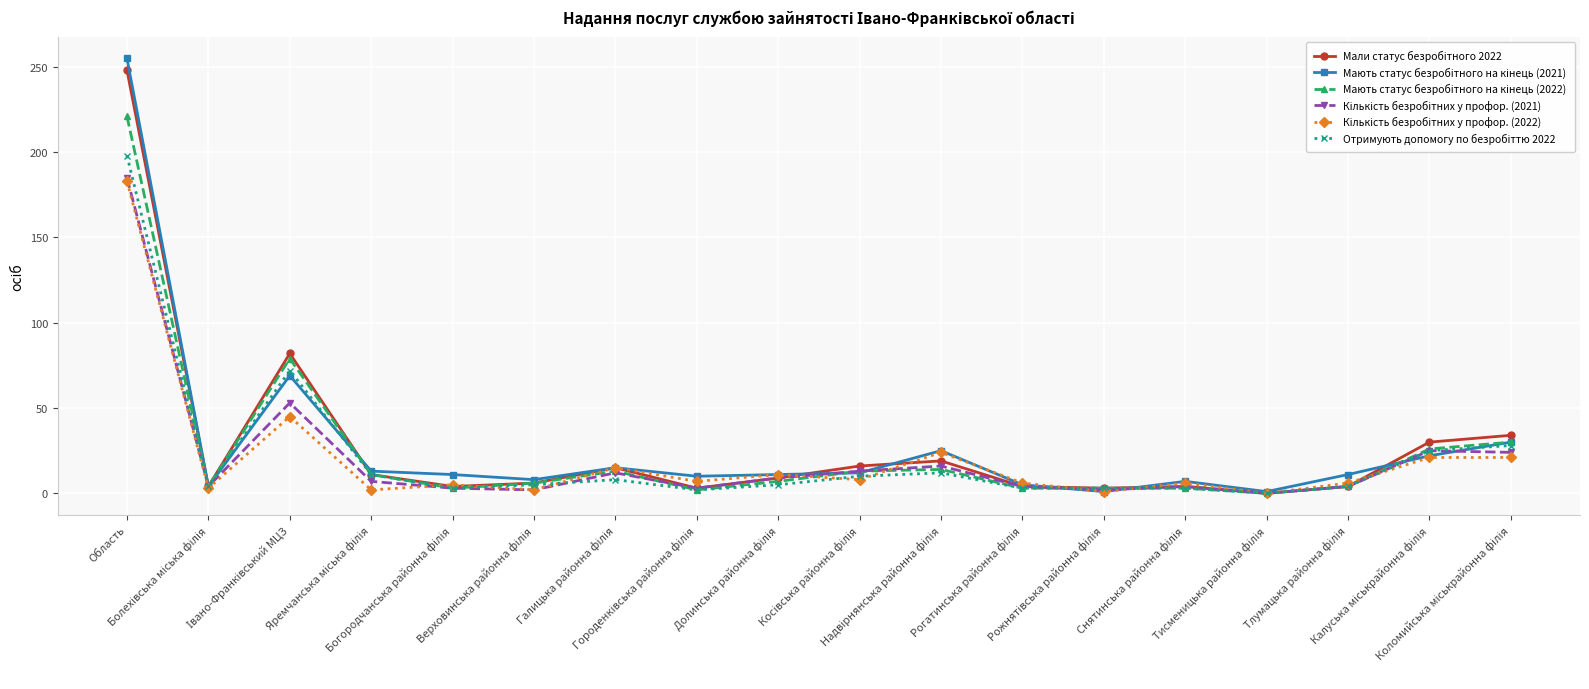

What is the greatest value displayed?

255